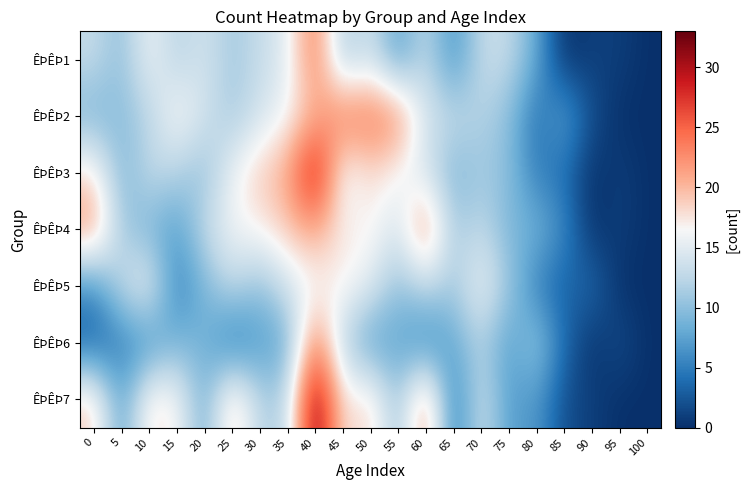

Which category has the lowest value across all series?

85